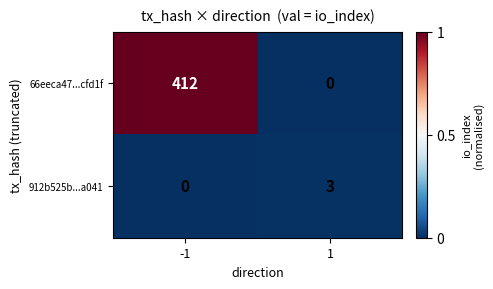

Reading left to right, what are all the values shown in this chart?

66eeca47...cfd1f: -1=412	1=0
912b525b...a041: -1=0	1=3